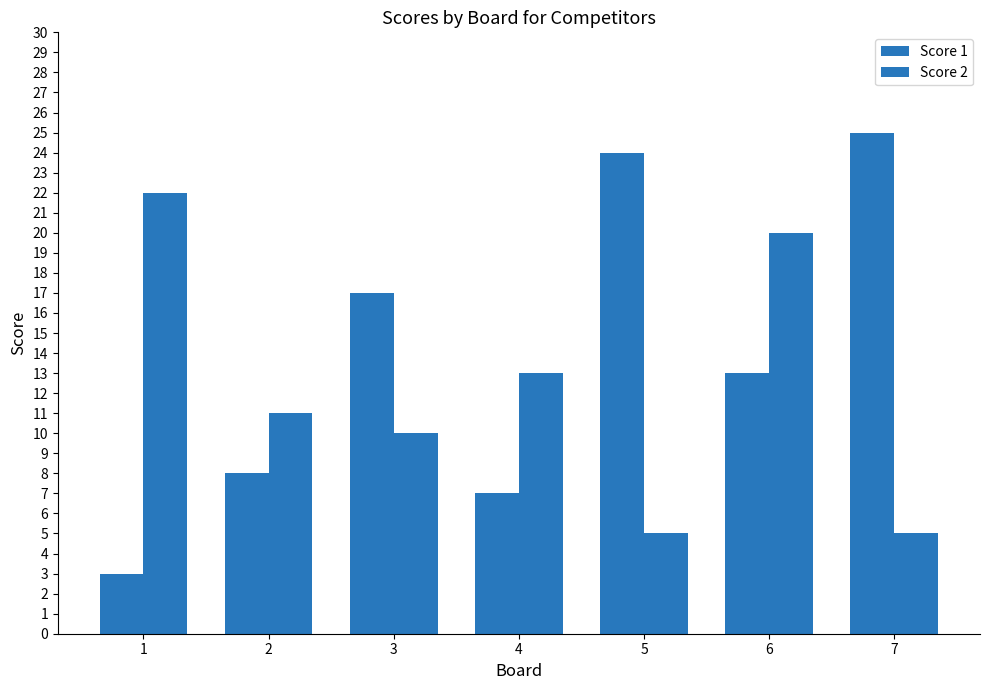

What is the value of the Score 2 bar at the 2nd from the left?

11